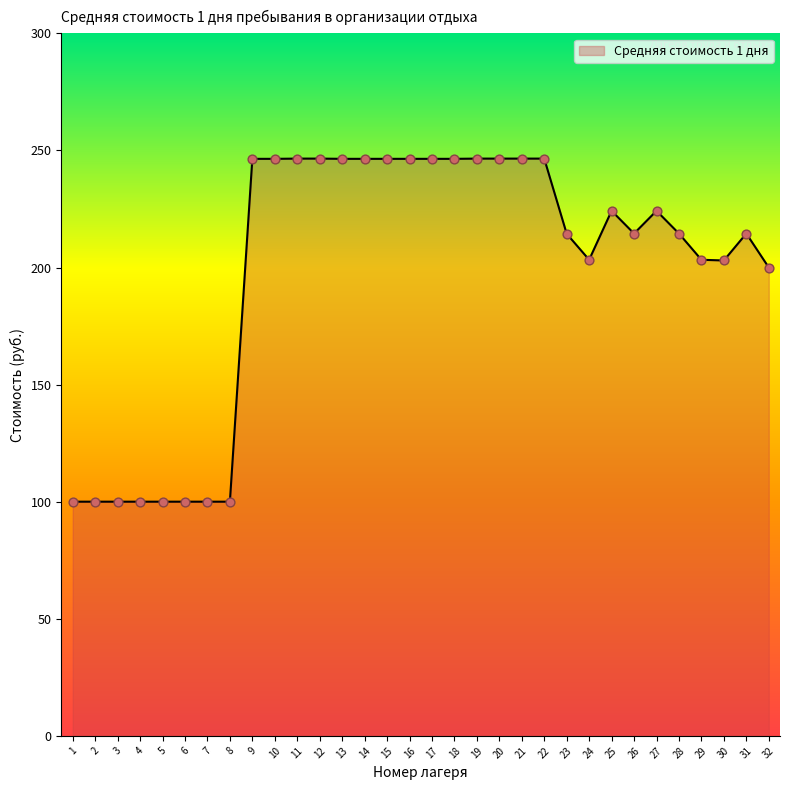

Between 32 and 29, which is larger?

29